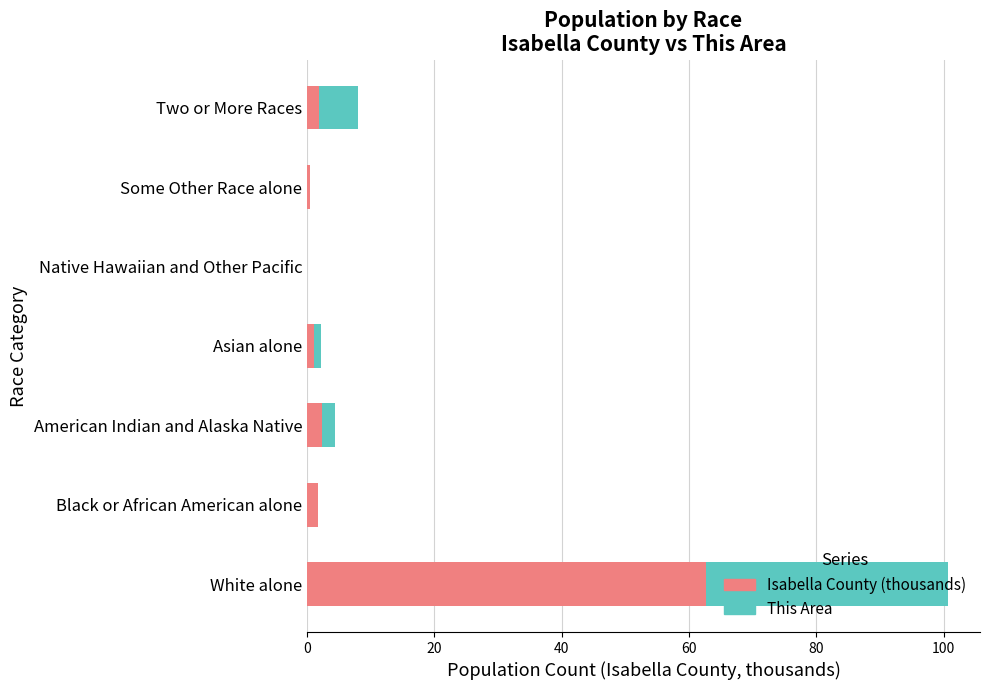

How many distinct data groups are displayed?

2